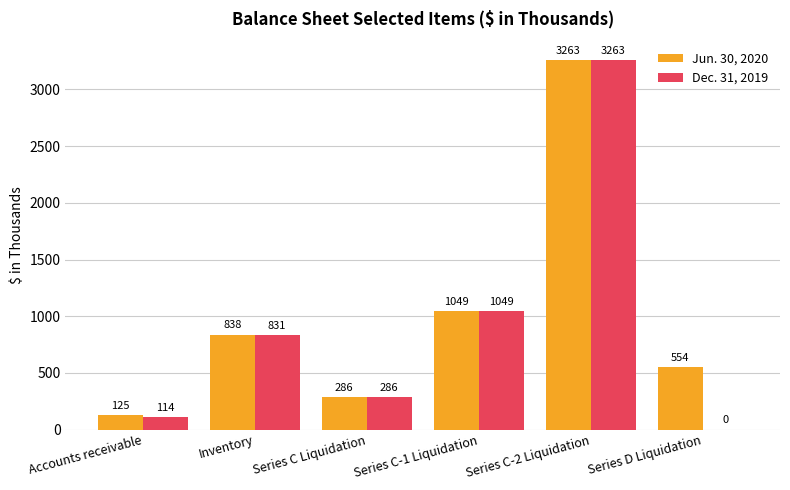

Does the chart contain stacked bars?

No